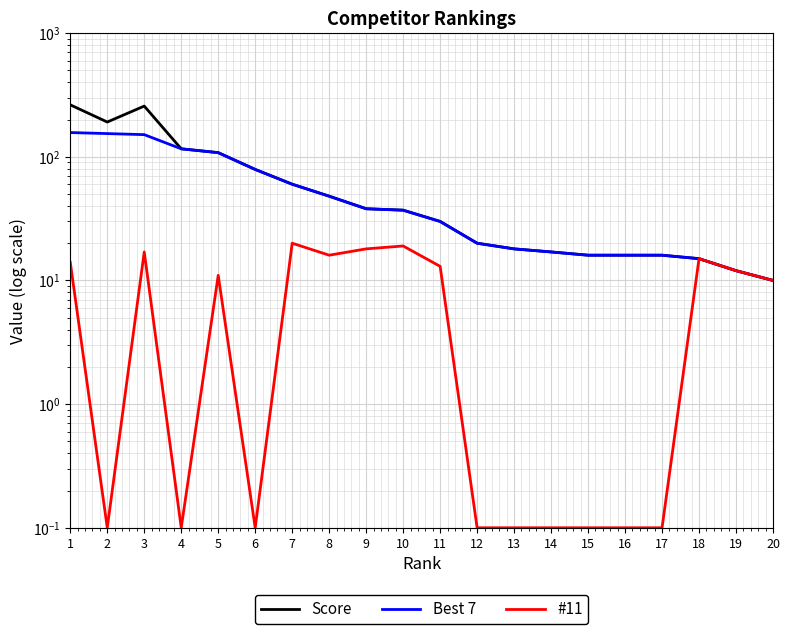

What is the highest value of the #11 series?

20.0